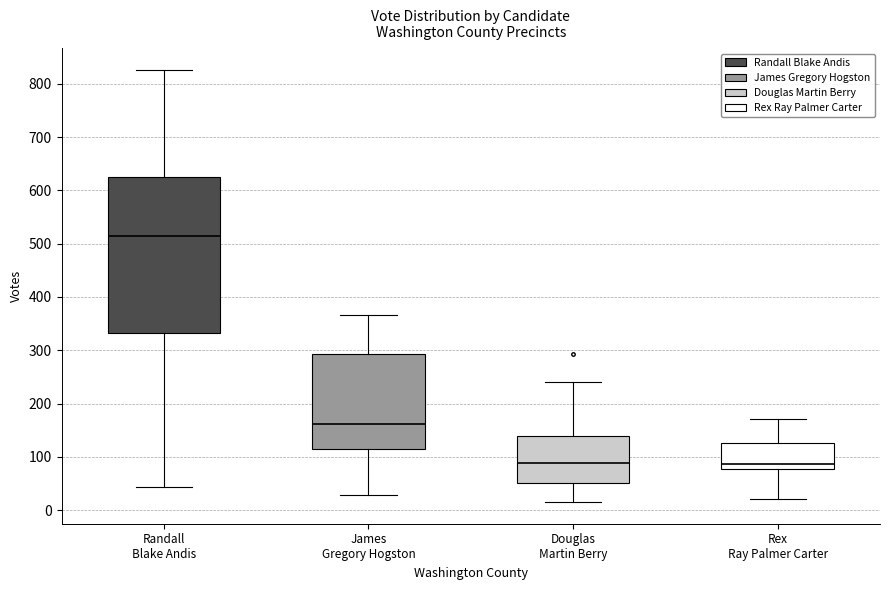

Comparing the boxes themselves (not the whiskers), which one is the tallest?

Randall Blake Andis